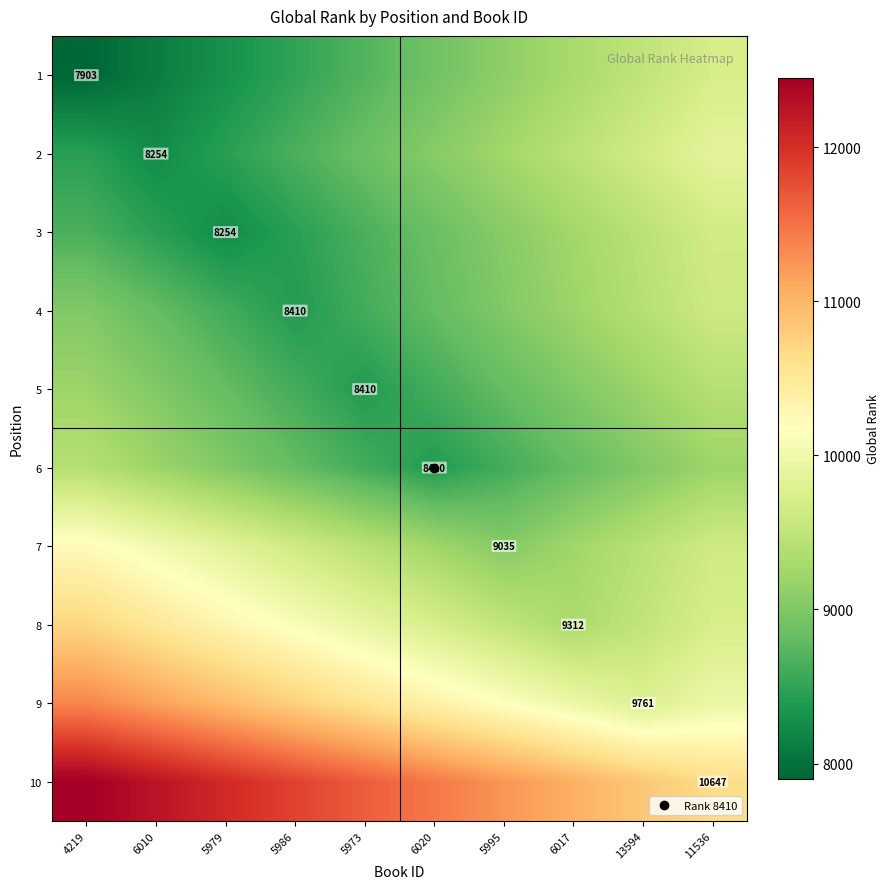

Read the 4 value at 4219, to the nearest 50.

9000